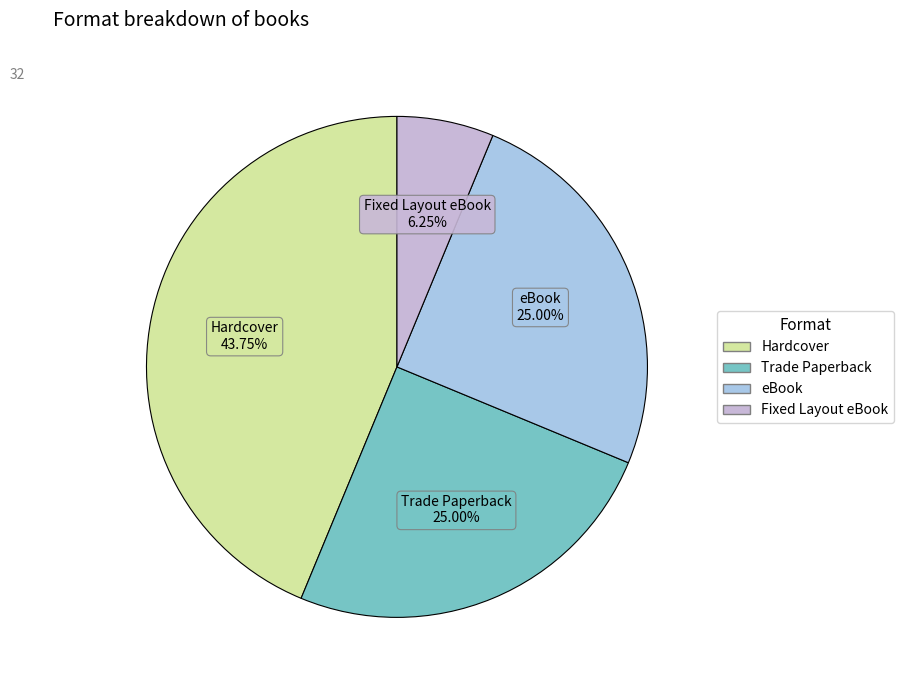

How many segments does this pie chart have?

4